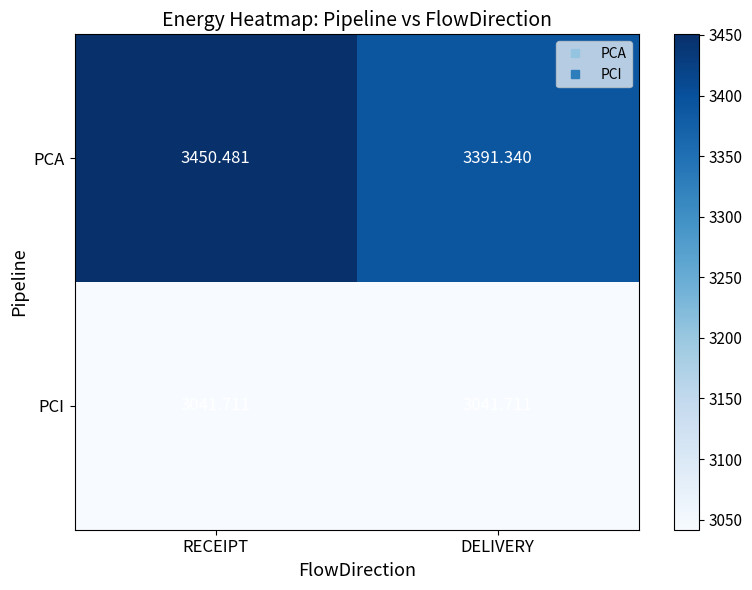

Which label corresponds to the largest value in the chart?

RECEIPT